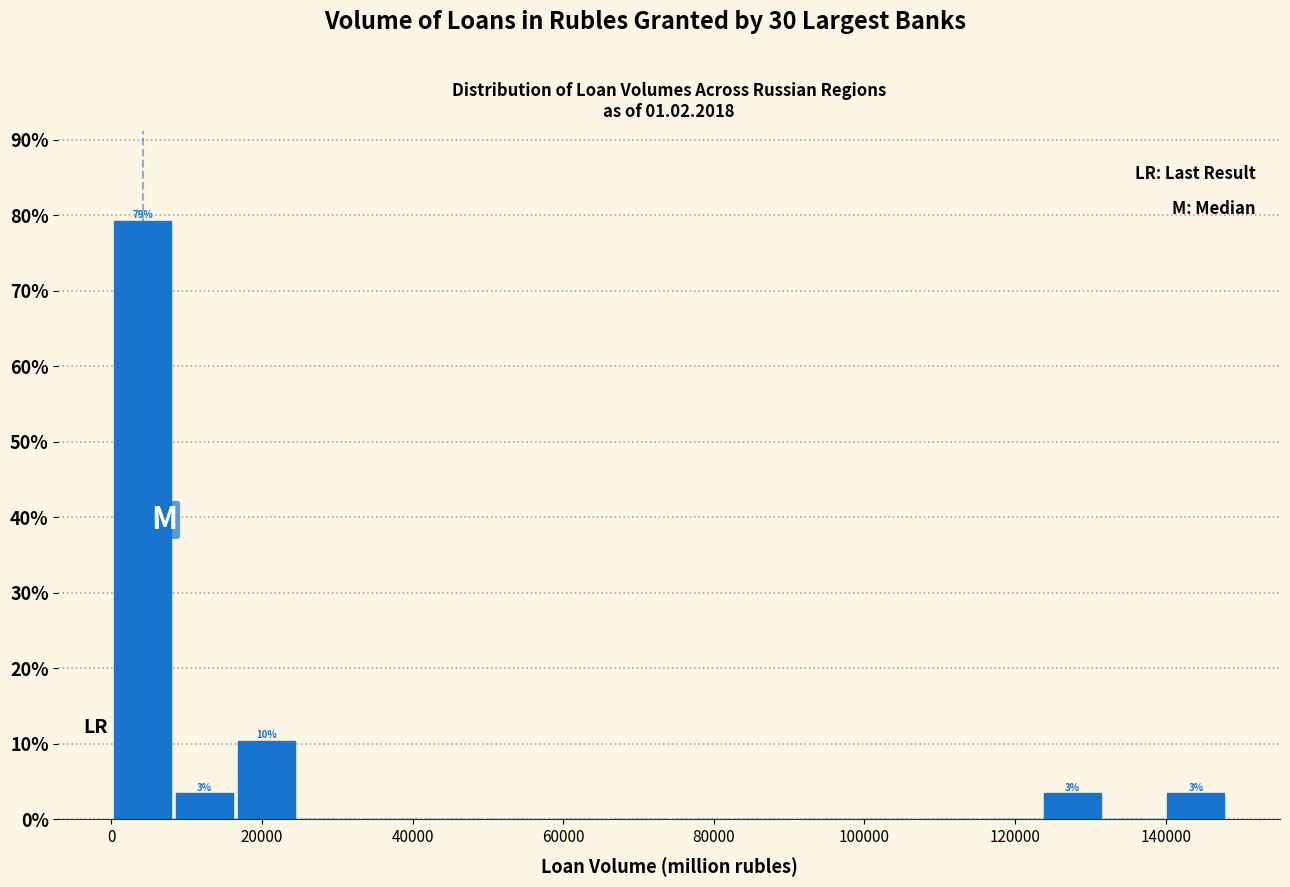

Which range on the x-axis has the tallest bar?

0 to 8000